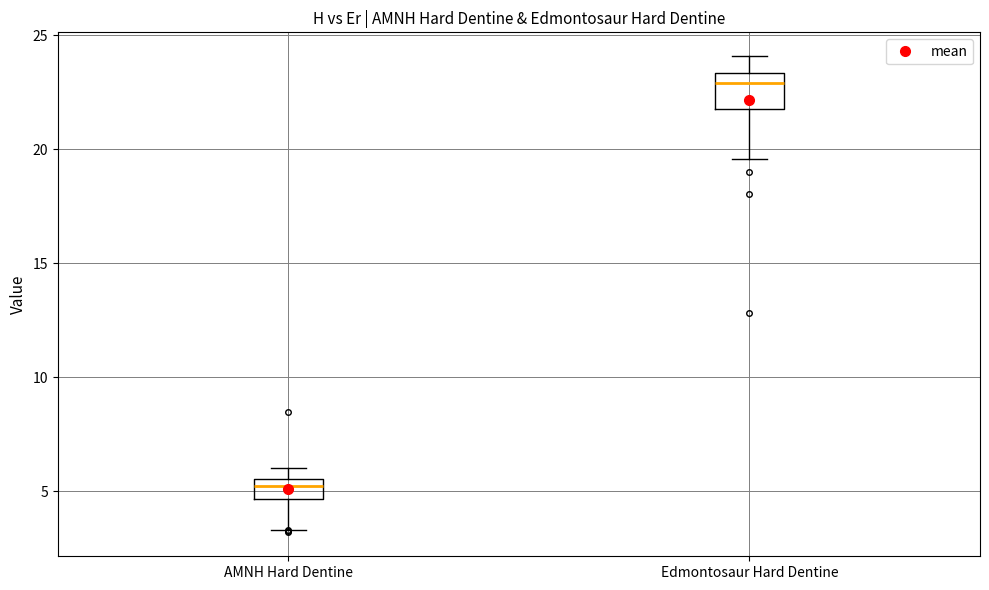

Reading left to right, read every box against the y-axis: the position of its median line, the range the box covers, and the ends of its whiskers. The values are not printed on the chart, so give them approximately, as read against the axis.

AMNH Hard Dentine: median 5.5 (just below the box's upper edge), box 4.5 to 5.5, whiskers 3.5 to 6.0
Edmontosaur Hard Dentine: median 23.0, box 22.0 to 23.5, whiskers 19.5 to 24.0